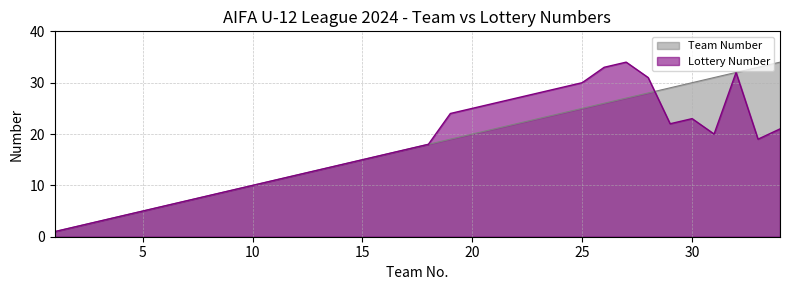

At which label does Lottery Number reach its minimum?

1